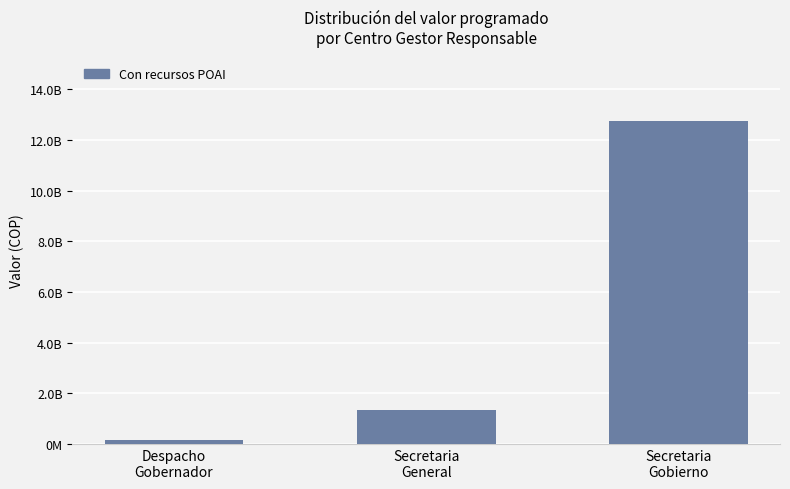

At which category does the chart reach its minimum across all series?

Despacho
Gobernador